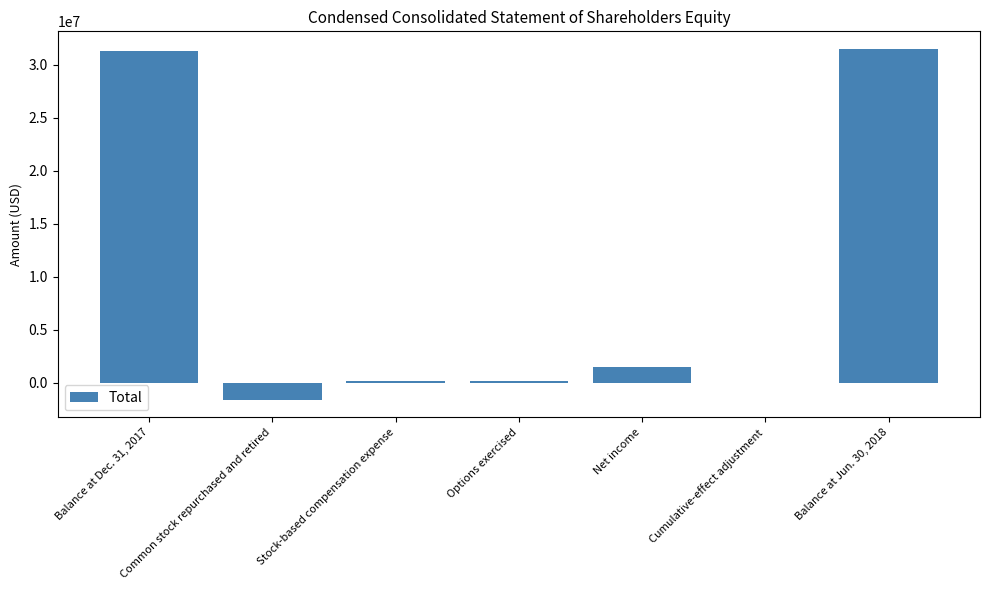

What is the sum of all values?

62978000